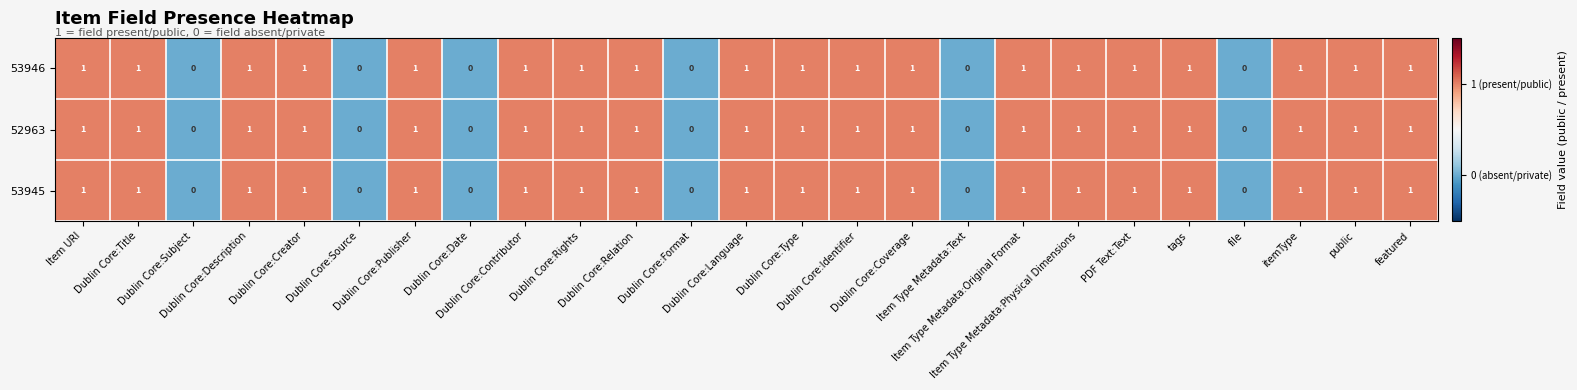

What is the sum of all 53945 values?

19